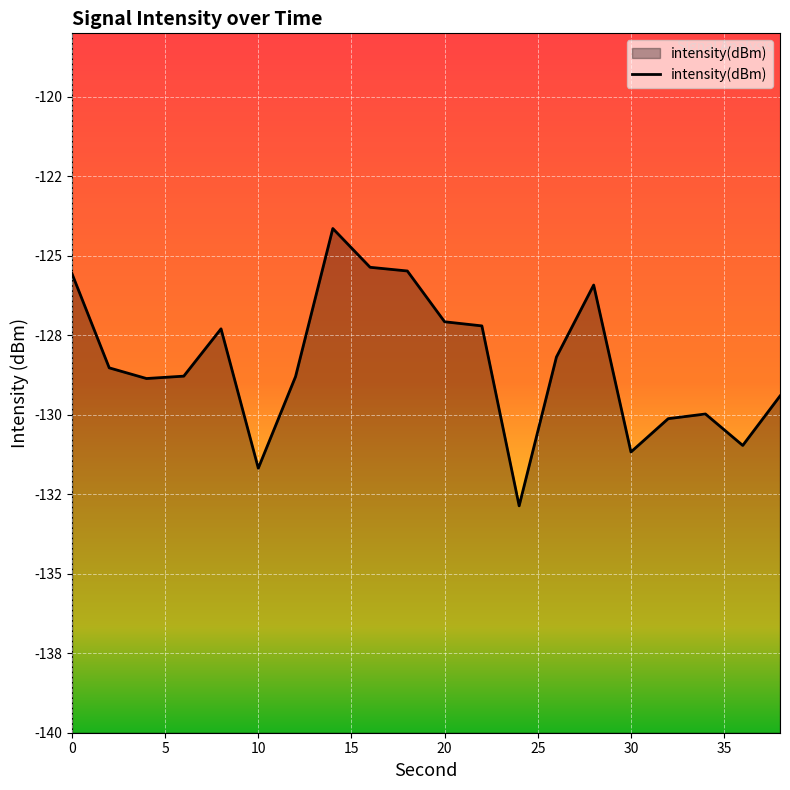

True or false: there are more than 1 points higher than both neighbors.

True